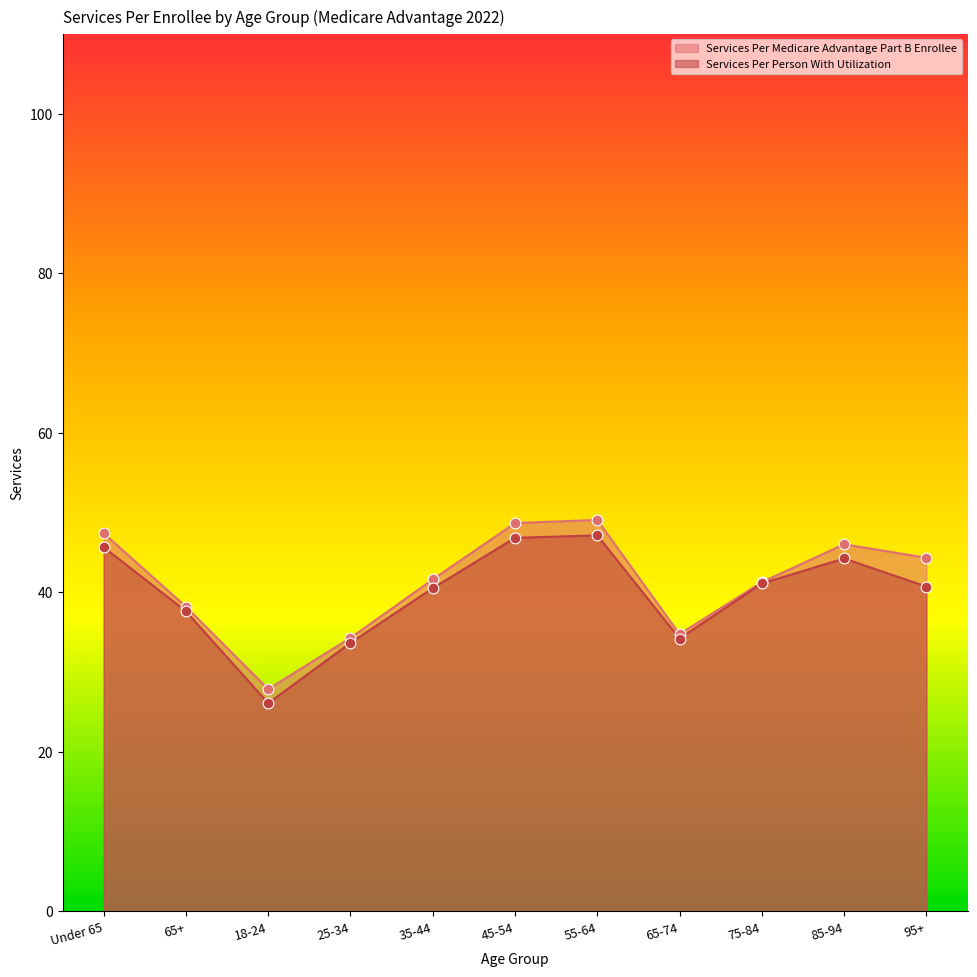

Which series has the largest total across all categories?

Services Per Medicare Advantage Part B Enrollee